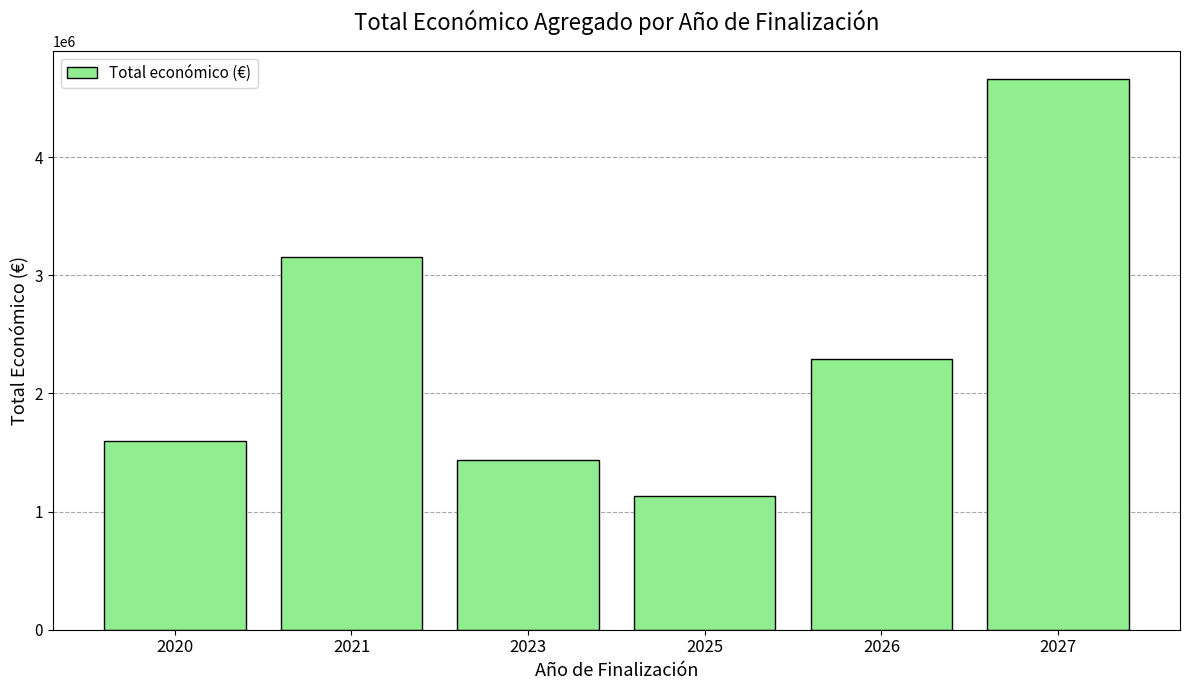

What is the value of the 6th bar from the left?

4663225.0